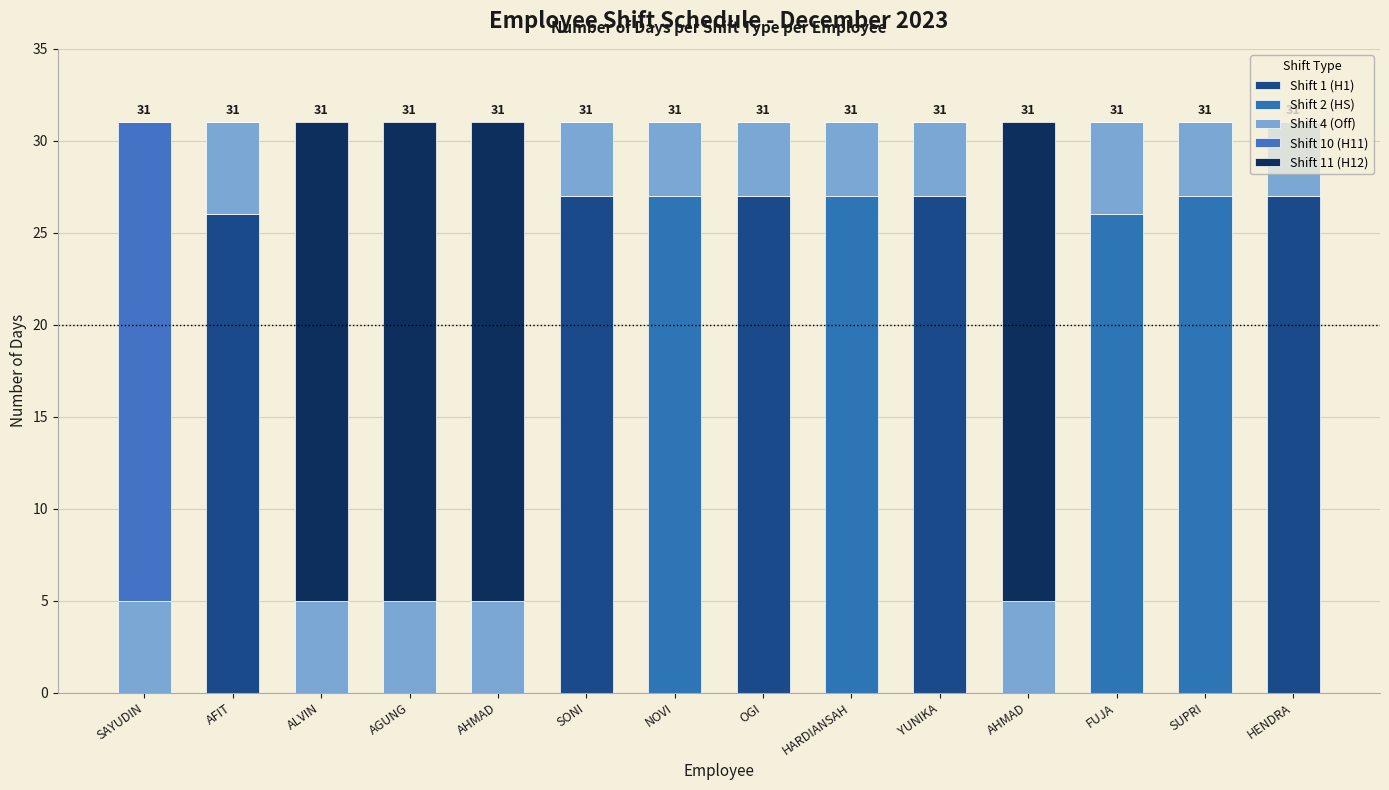

Rank the series by their maximum value, from highest to lowest.

Shift 1 (H1), Shift 2 (HS), Shift 10 (H11), Shift 11 (H12), Shift 4 (Off)